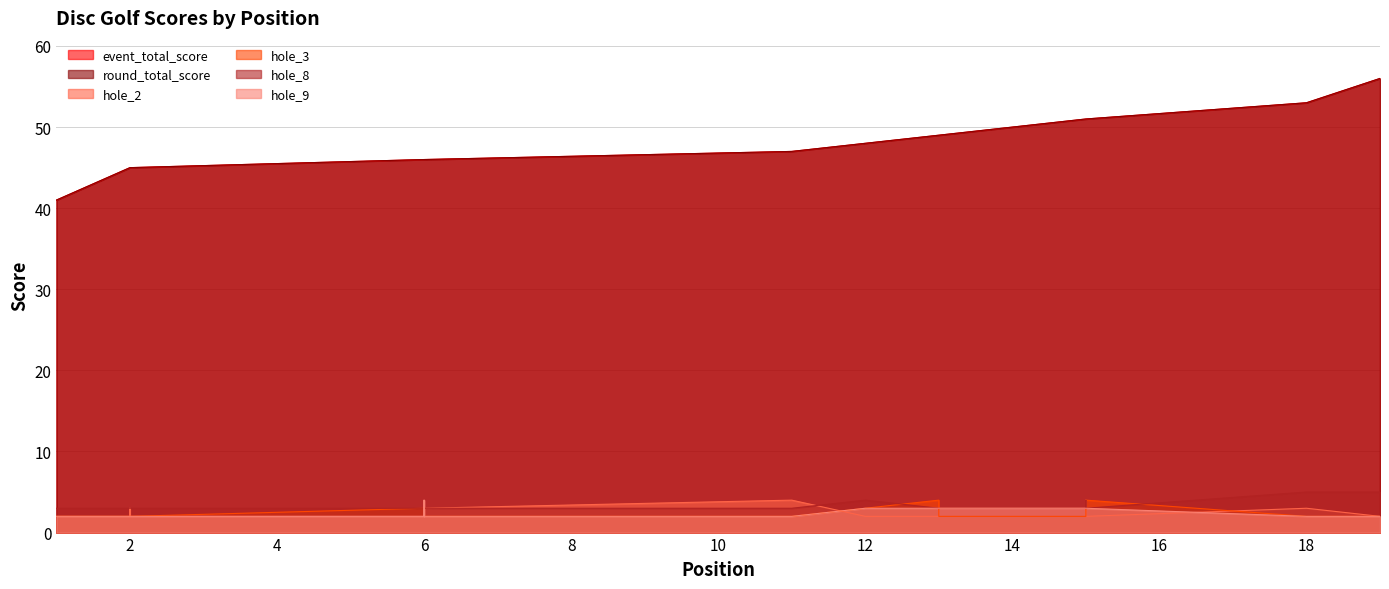

Reading left to right, transcribe all the data shown in this chart.

event_total_score: 41	45	45	45	45	46	46	46	46	46	47	48	49	49	51	51	51	53	56
round_total_score: 41	45	45	45	45	46	46	46	46	46	47	48	49	49	51	51	51	53	56
hole_2: 2	2	3	3	2	2	2	2	3	3	4	2	2	3	3	4	2	3	2
hole_3: 2	2	2	2	2	3	2	2	2	2	2	3	4	2	2	2	4	2	2
hole_8: 3	3	3	3	3	3	3	3	3	3	3	4	3	3	3	4	3	5	5
hole_9: 2	2	2	2	2	2	4	4	2	2	2	3	3	3	3	3	3	2	2